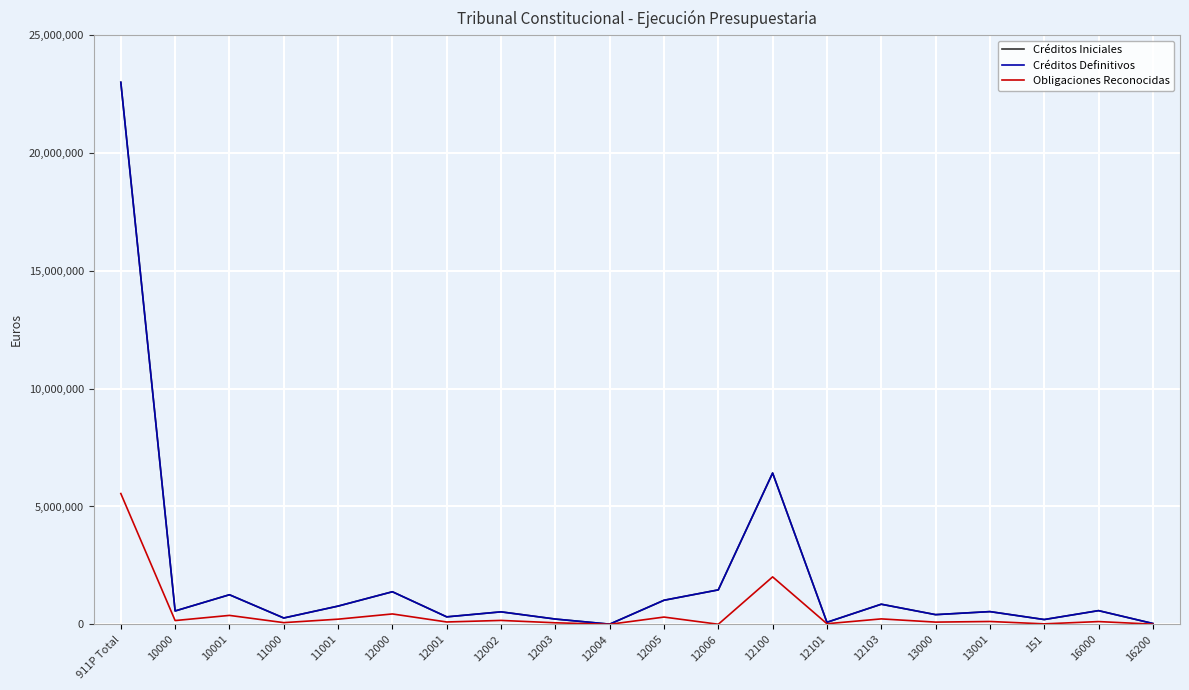

Does the chart display data point markers on the line(s)?

No